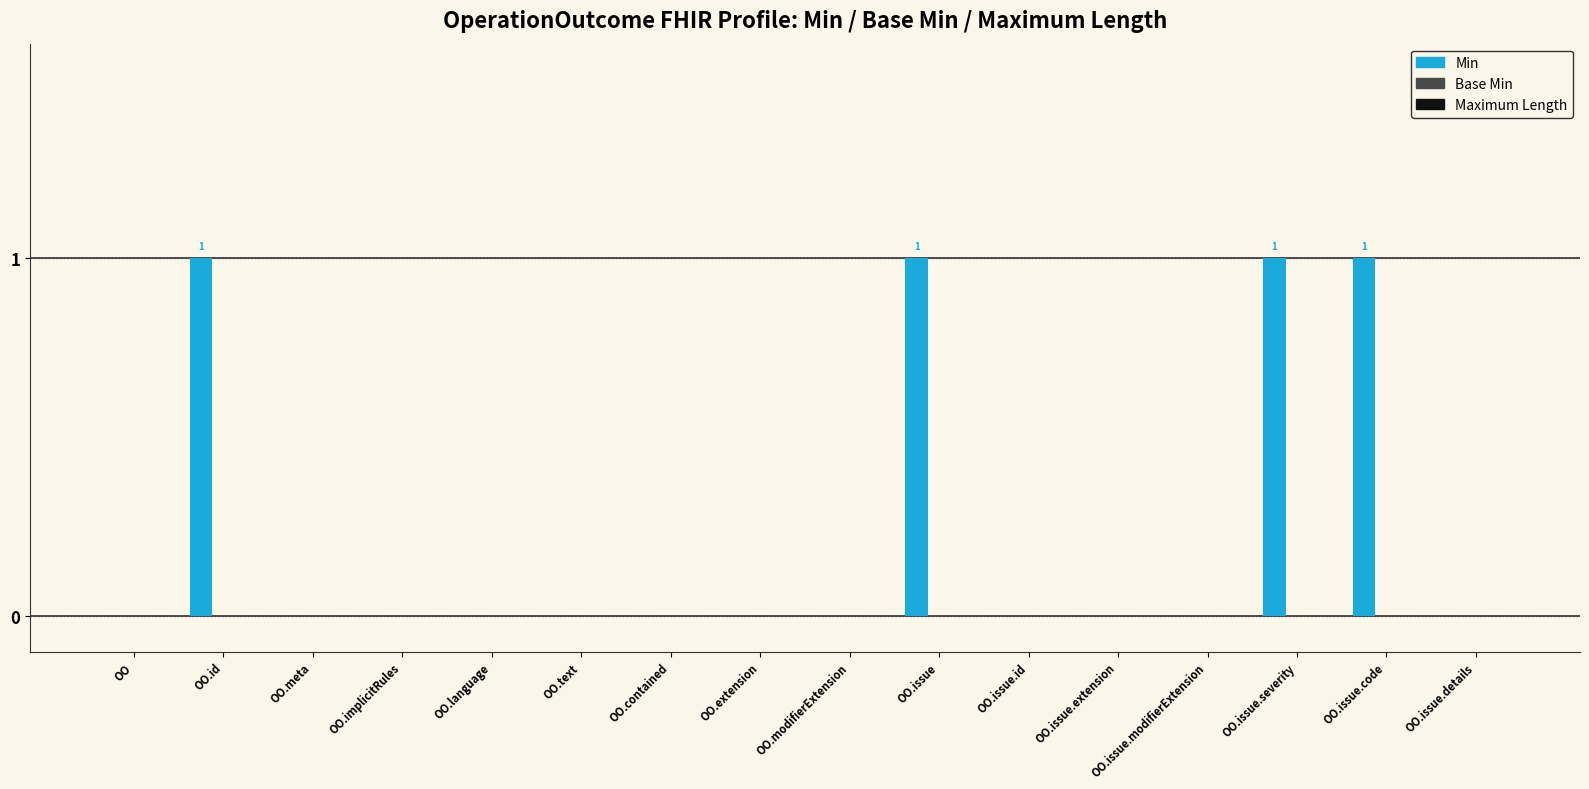

True or false: the data shows 0 at OO.modifierExtension.

True